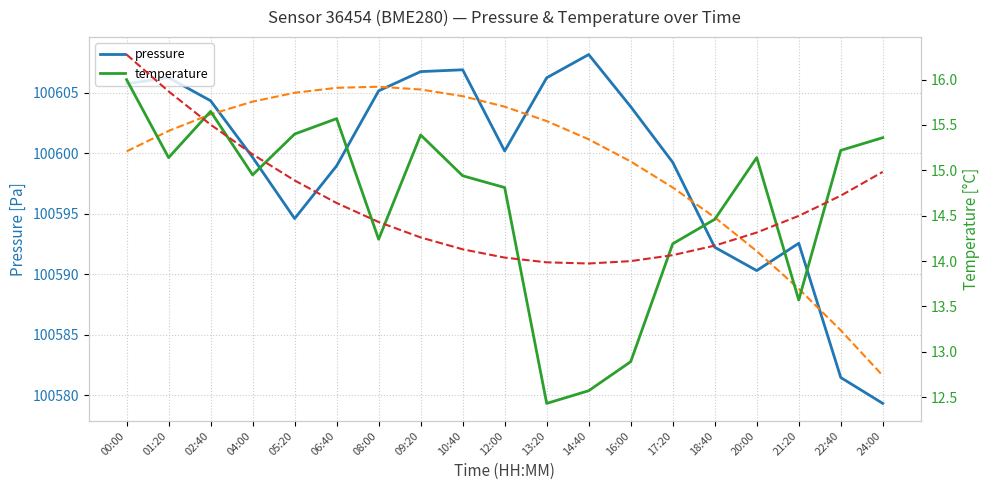

What is the sum of the temperature values at 14:40 and 20:00?

27.7